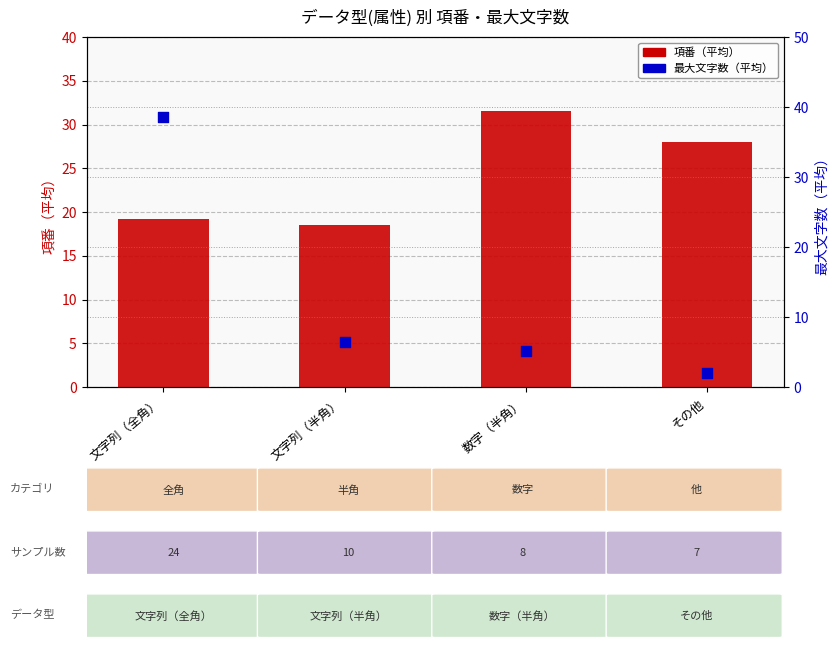

At how many categories does at least one series exceed 14?

4